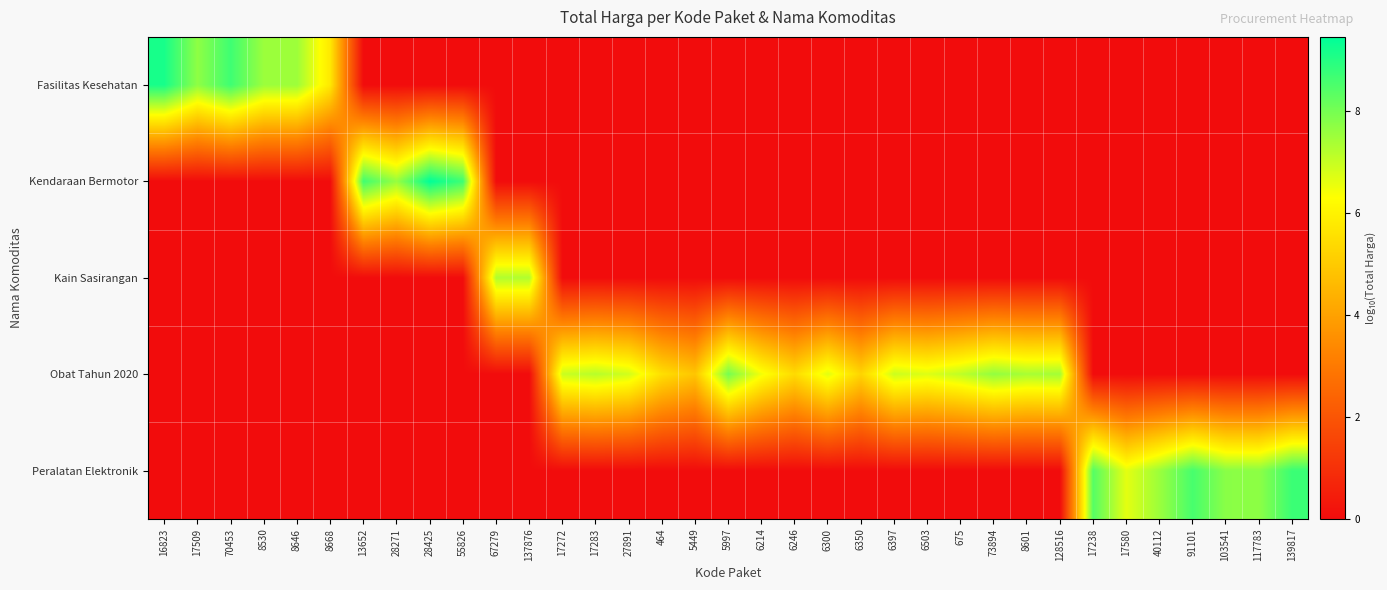

Reading right to left, what are all the values shown in this chart?

Fasilitas Kesehatan: 139817=0.0	117783=0.0	103541=0.0	91101=0.0	40112=0.0	17580=0.0	17238=0.0	128516=0.0	8601=0.0	73894=0.0	675=0.0	6503=0.0	6397=0.0	6350=0.0	6300=0.0	6246=0.0	6214=0.0	5997=0.0	5449=0.0	464=0.0	27891=0.0	17283=0.0	17272=0.0	137876=0.0	67279=0.0	55826=0.0	28425=0.0	28271=0.0	13652=0.0	8668=5.8	8646=7.5	8530=7.5	70453=8.7	17509=7.7	16823=9.2
Kendaraan Bermotor: 139817=0.0	117783=0.0	103541=0.0	91101=0.0	40112=0.0	17580=0.0	17238=0.0	128516=0.0	8601=0.0	73894=0.0	675=0.0	6503=0.0	6397=0.0	6350=0.0	6300=0.0	6246=0.0	6214=0.0	5997=0.0	5449=0.0	464=0.0	27891=0.0	17283=0.0	17272=0.0	137876=0.0	67279=0.0	55826=8.7	28425=9.5	28271=7.6	13652=8.7	8668=0.0	8646=0.0	8530=0.0	70453=0.0	17509=0.0	16823=0.0
Kain Sasirangan: 139817=0.0	117783=0.0	103541=0.0	91101=0.0	40112=0.0	17580=0.0	17238=0.0	128516=0.0	8601=0.0	73894=0.0	675=0.0	6503=0.0	6397=0.0	6350=0.0	6300=0.0	6246=0.0	6214=0.0	5997=0.0	5449=0.0	464=0.0	27891=0.0	17283=0.0	17272=0.0	137876=7.3	67279=7.3	55826=0.0	28425=0.0	28271=0.0	13652=0.0	8668=0.0	8646=0.0	8530=0.0	70453=0.0	17509=0.0	16823=0.0
Obat Tahun 2020: 139817=0.0	117783=0.0	103541=0.0	91101=0.0	40112=0.0	17580=0.0	17238=0.0	128516=7.4	8601=7.4	73894=7.6	675=7.1	6503=6.7	6397=6.9	6350=5.3	6300=6.7	6246=5.4	6214=6.4	5997=8.0	5449=4.9	464=5.5	27891=6.9	17283=7.2	17272=7.0	137876=0.0	67279=0.0	55826=0.0	28425=0.0	28271=0.0	13652=0.0	8668=0.0	8646=0.0	8530=0.0	70453=0.0	17509=0.0	16823=0.0
Peralatan Elektronik: 139817=8.7	117783=7.7	103541=7.7	91101=8.6	40112=7.5	17580=6.6	17238=8.4	128516=0.0	8601=0.0	73894=0.0	675=0.0	6503=0.0	6397=0.0	6350=0.0	6300=0.0	6246=0.0	6214=0.0	5997=0.0	5449=0.0	464=0.0	27891=0.0	17283=0.0	17272=0.0	137876=0.0	67279=0.0	55826=0.0	28425=0.0	28271=0.0	13652=0.0	8668=0.0	8646=0.0	8530=0.0	70453=0.0	17509=0.0	16823=0.0